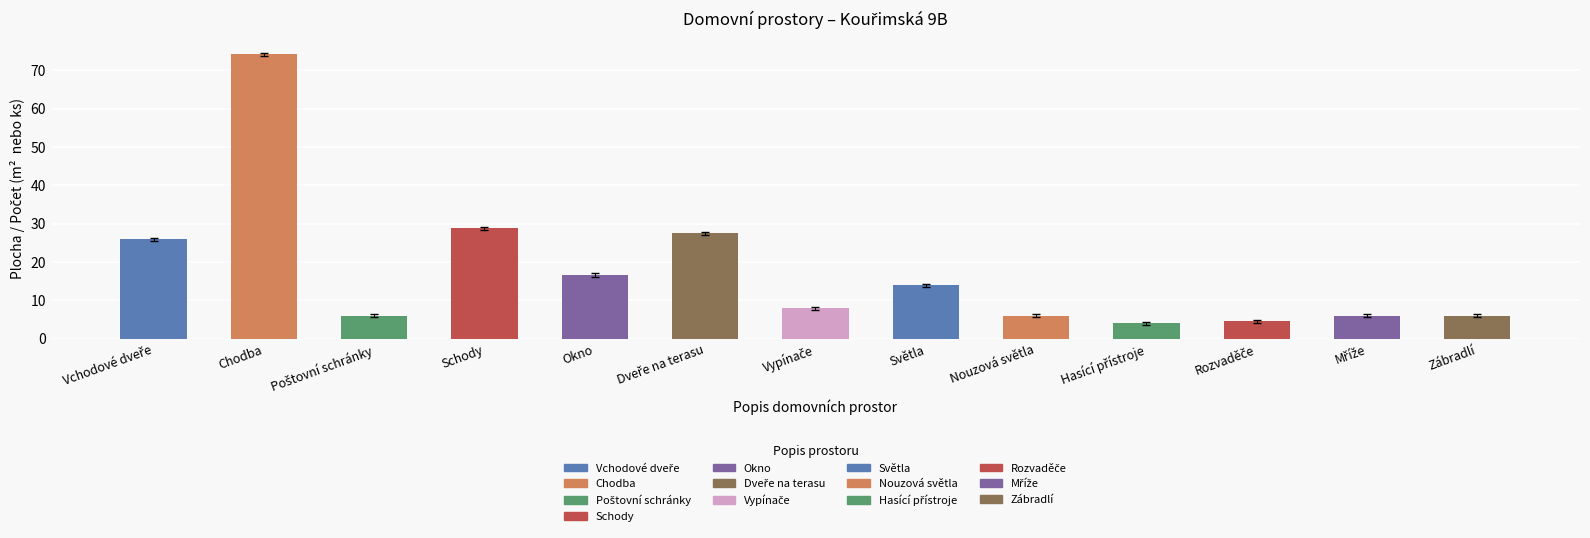

Reading right to left, transcribe all the data shown in this chart.

6.0	6.0	4.5	4.0	6.0	14.0	8.0	27.5	16.6	28.8	6.0	74.2	26.0